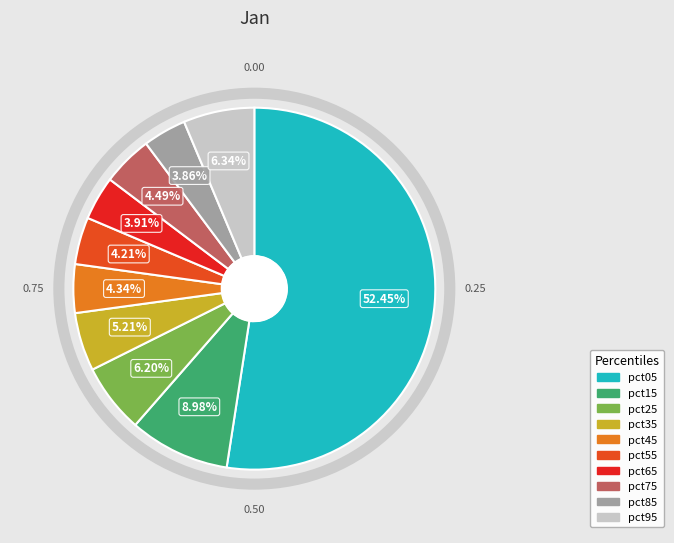

Does any single category account for the majority?

Yes